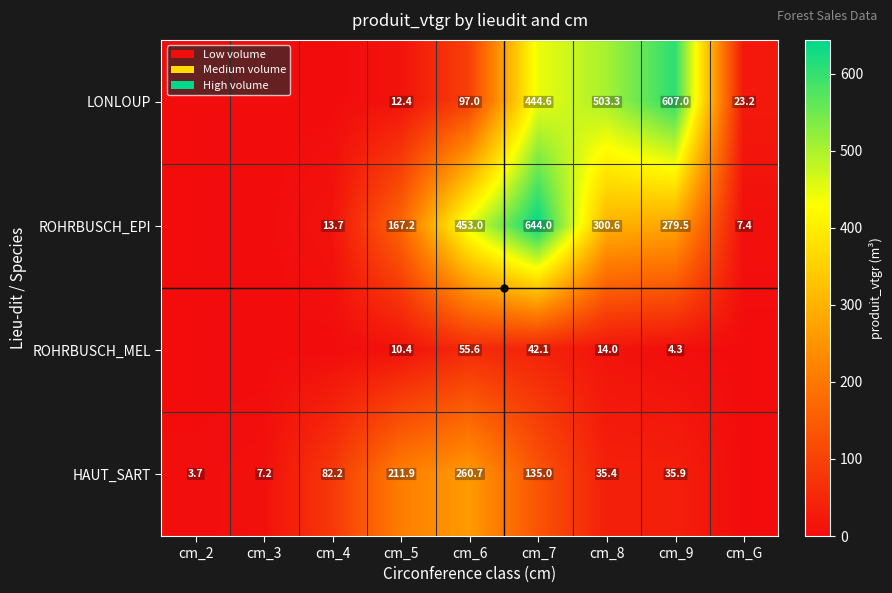

What is the sum of the LONLOUP values at cm_8 and cm_9?

1110.3